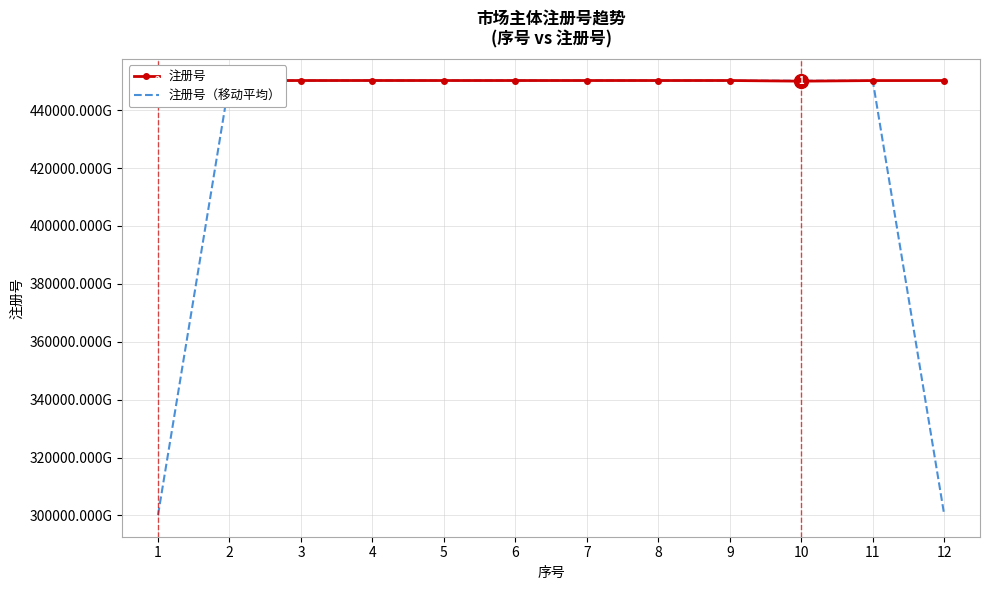

Rank the series by their average value, from lowest to highest.

注册号（移动平均）, 注册号